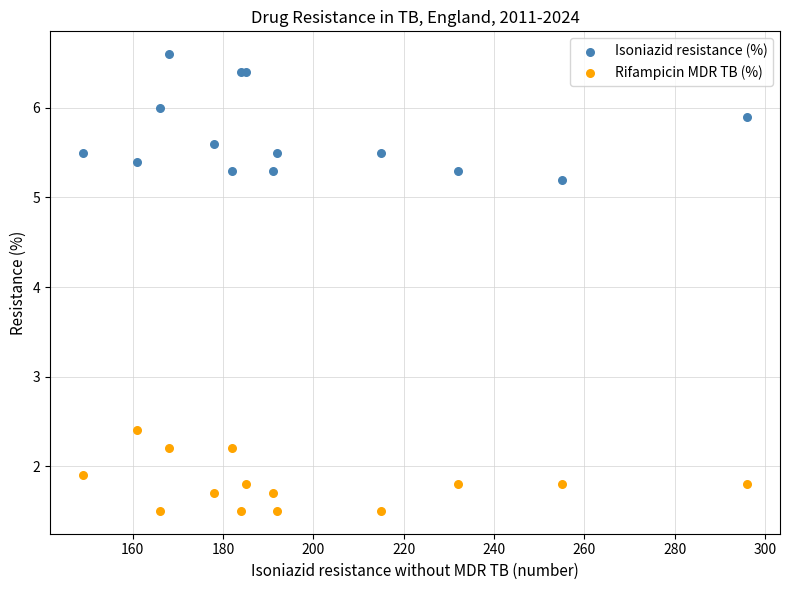

In the Isoniazid resistance (%) series, what Y value is closest to 5?

5.2